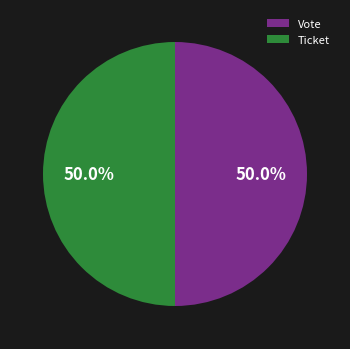

To the nearest percent, what is the difference between the Ticket and Vote slice percentages?

0%